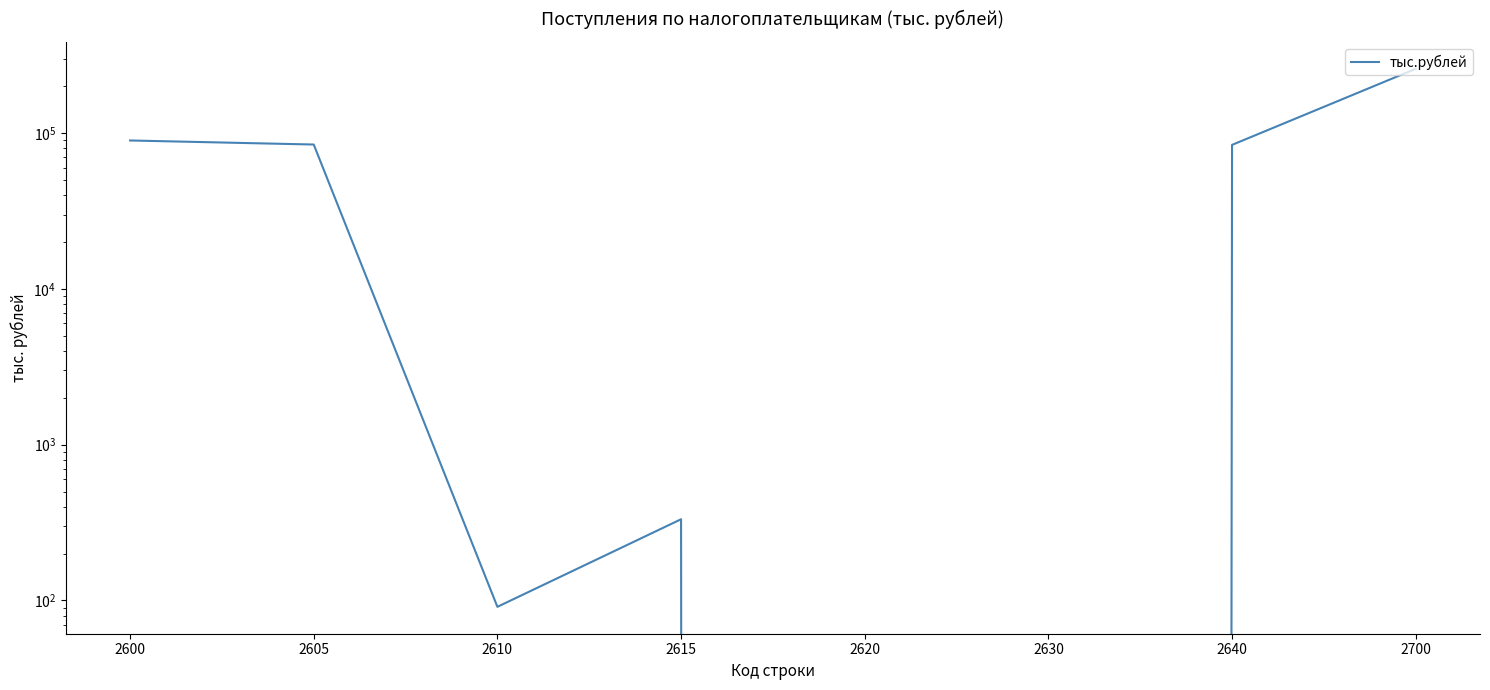

List the labels in order of value, largest first.

2700, 2600, 2605, 2640, 2615, 2610, 2620, 2630